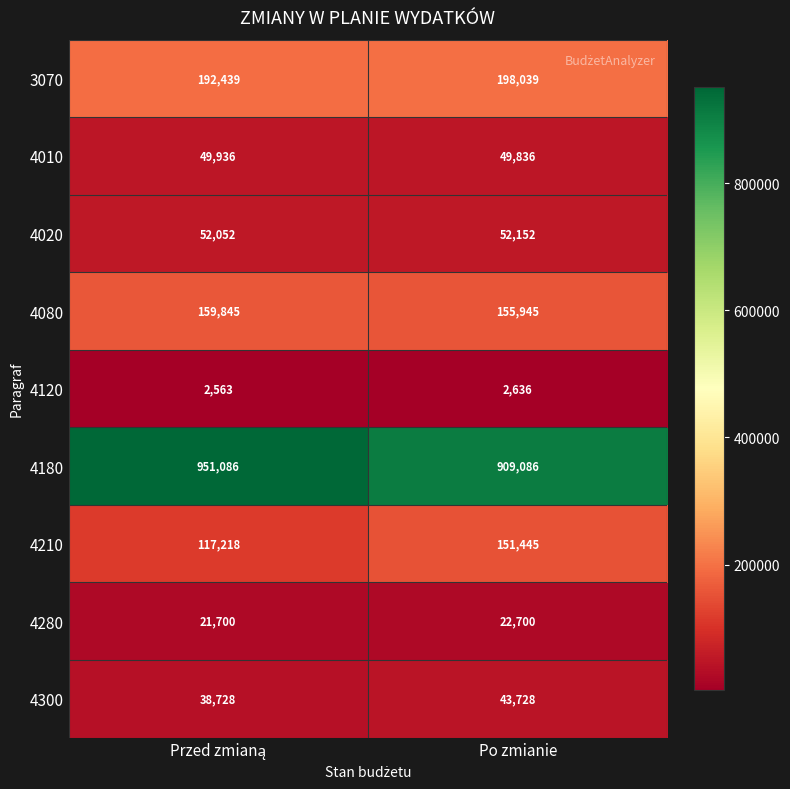

Is it true that 4210 equals 151445 at Po zmianie?

True